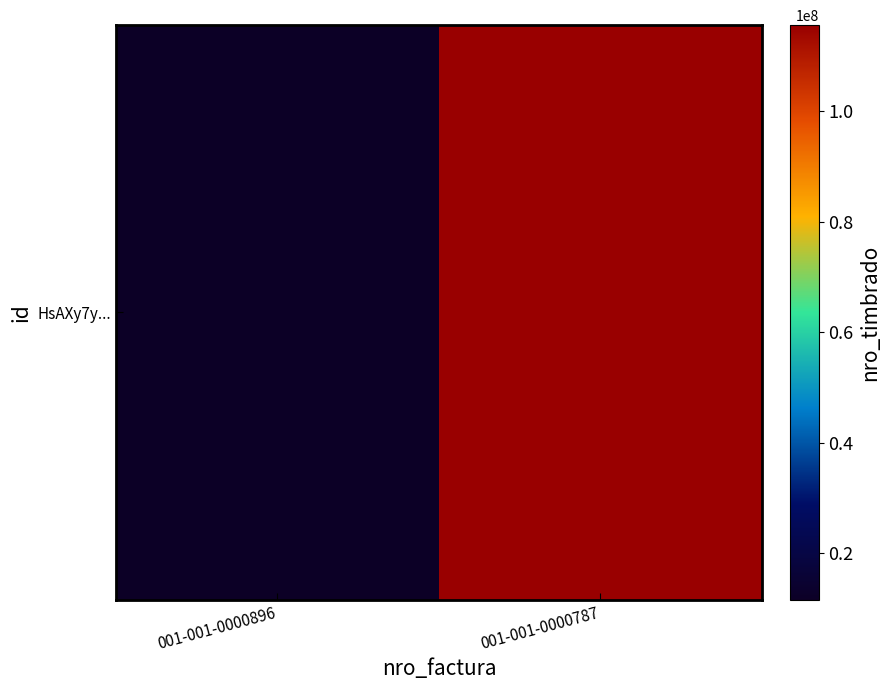

At which category does the chart reach its peak across all series?

001-001-0000787